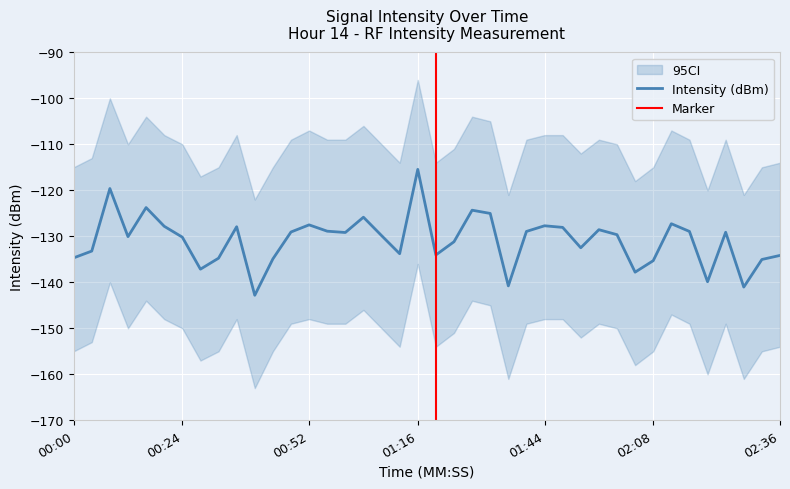

How many data points does each series have?

40